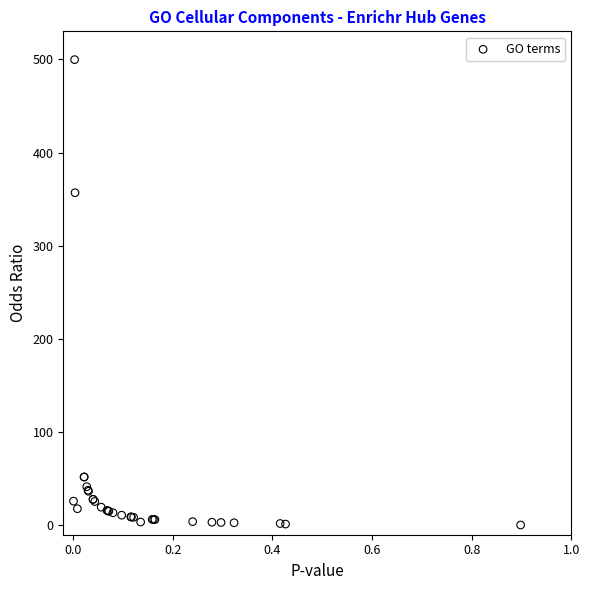

What Y value in the scatter plot is closest to 250?

356.9